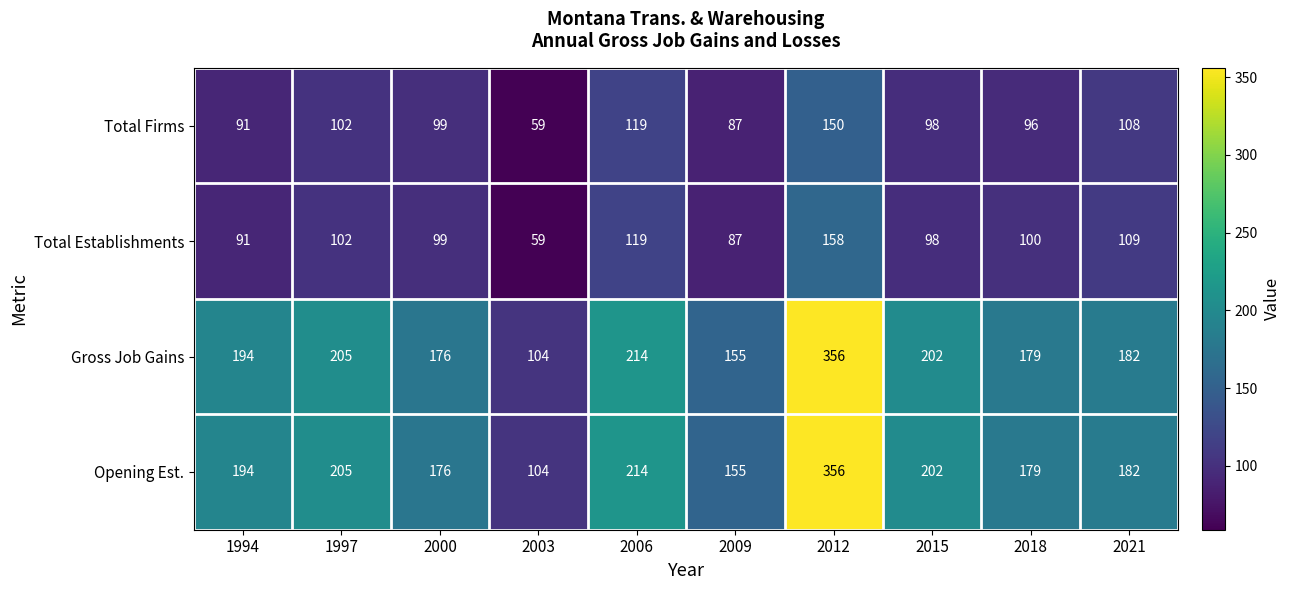

The Gross Job Gains series shows 104 at 2003. True or false?

True